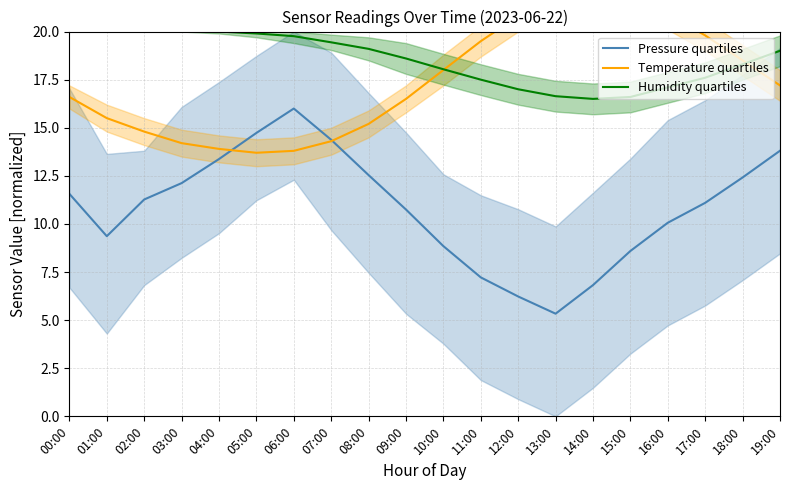

What is the sum of all Temperature quartiles values?

348.1